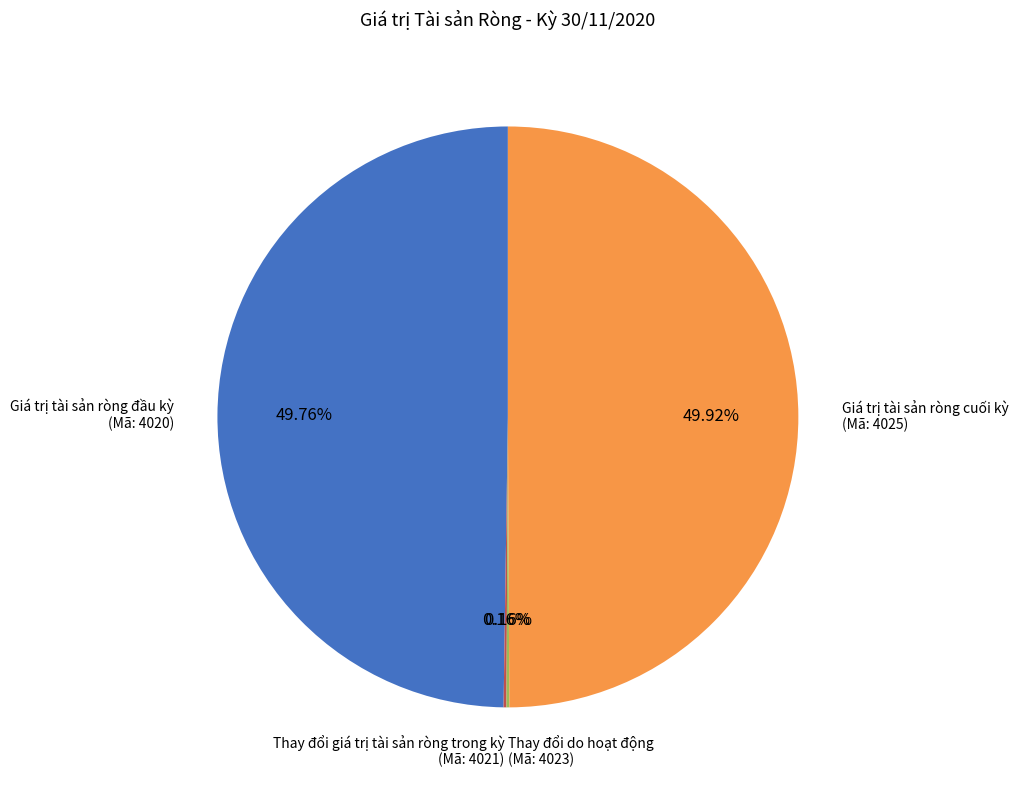

What is the ratio of the value at Giá trị tài sản ròng đầu kỳ (Mã: 4020) to the value at Giá trị tài sản ròng cuối kỳ (Mã: 4025)?

1.0